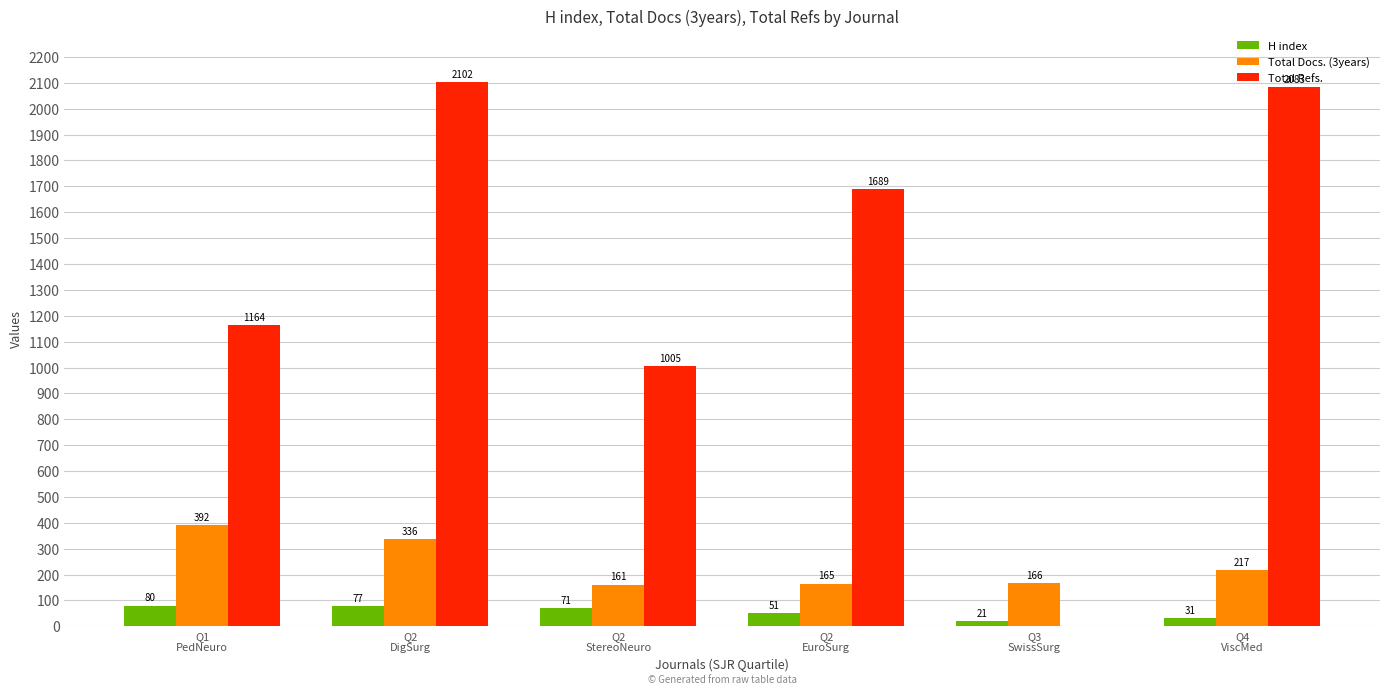

How many groups of bars are there?

6